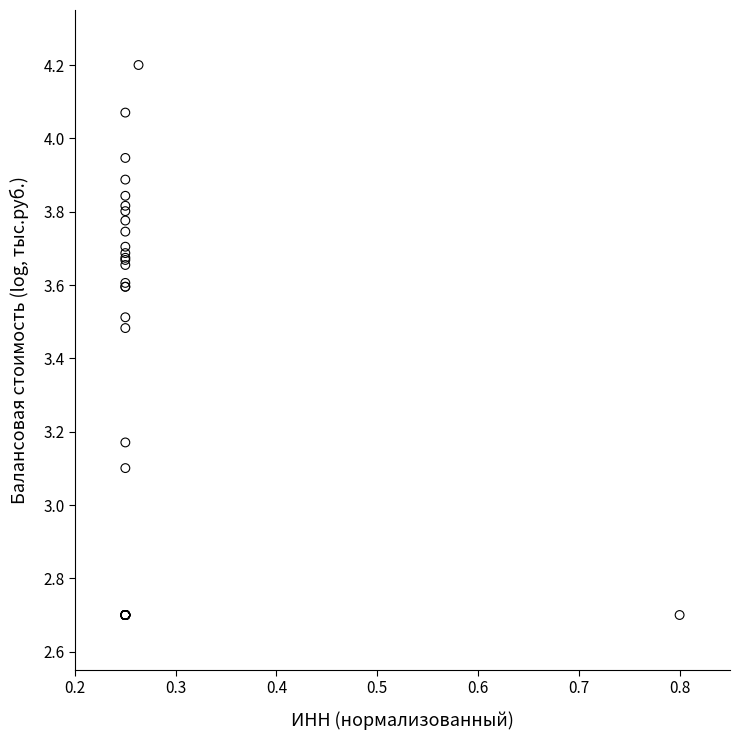

What Y value in the scatter plot is closest to 3?

3.1